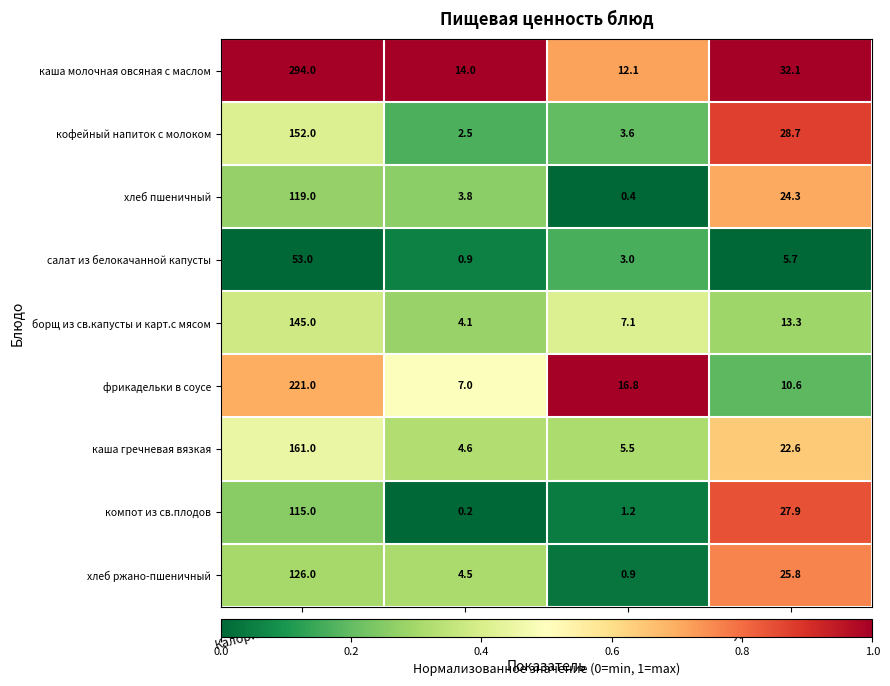

List the series in order of their peak value, lowest first.

салат из белокачанной капусты, компот из св.плодов, хлеб пшеничный, хлеб ржано-пшеничный, борщ из св.капусты и карт.с мясом, кофейный напиток с молоком, каша гречневая вязкая, фрикадельки в соусе, каша молочная овсяная с маслом